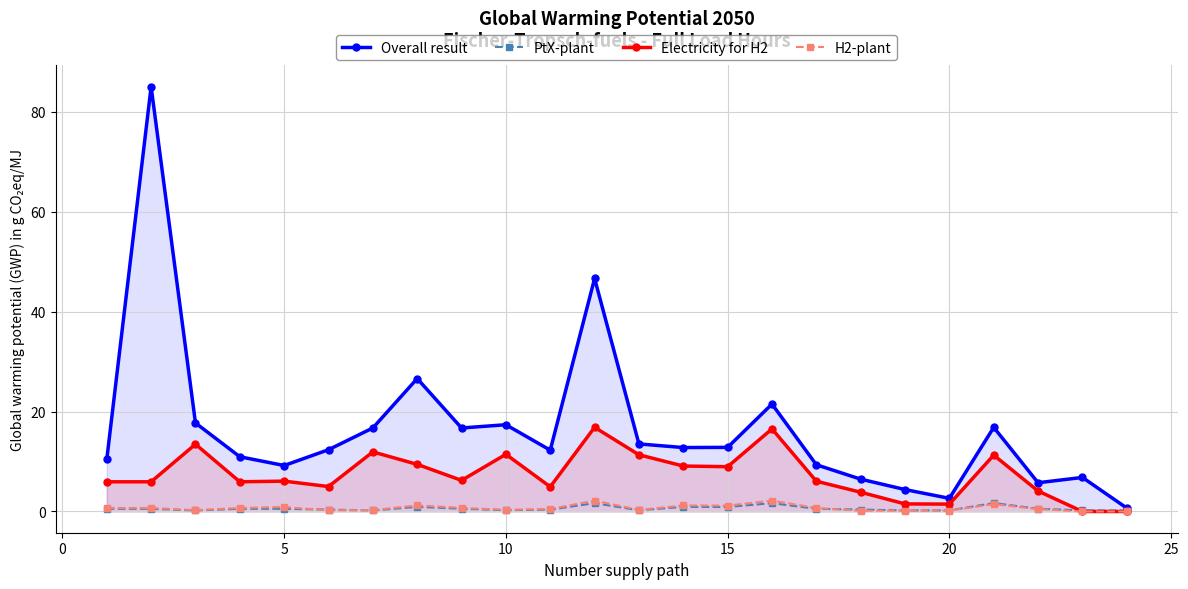

At which category does Overall result reach its first local valley?

5